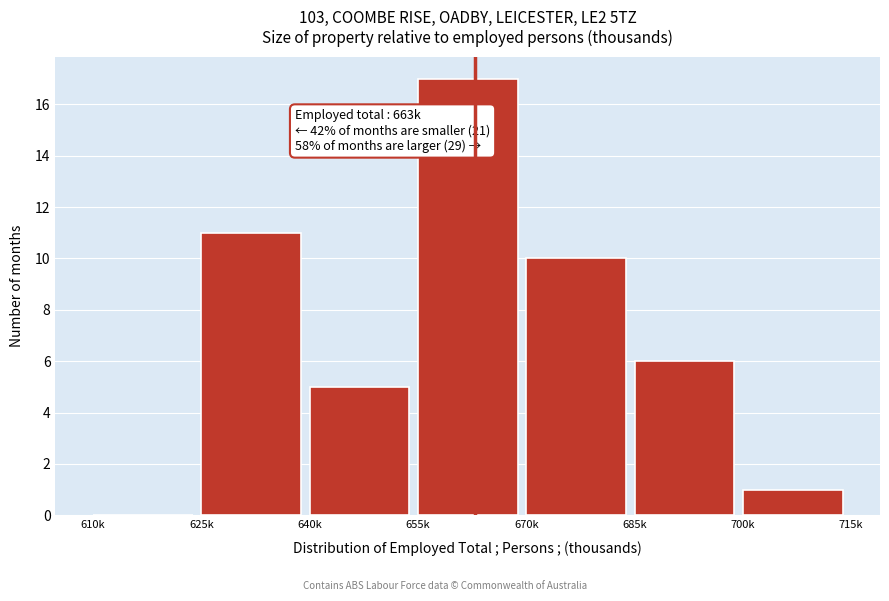

Reading left to right, extract all data points from this chart.

610k=0	625k=11	640k=5	655k=17	670k=10	685k=6	700k=1